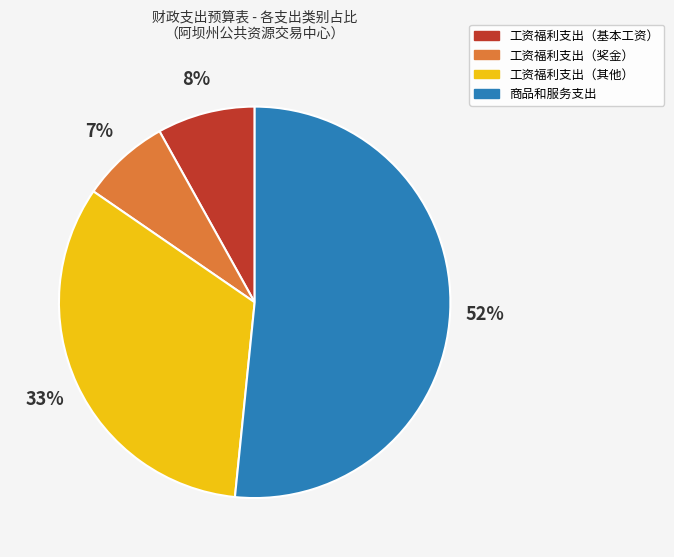

The 商品和服务支出 slice represents 41% of the pie. True or false?

False